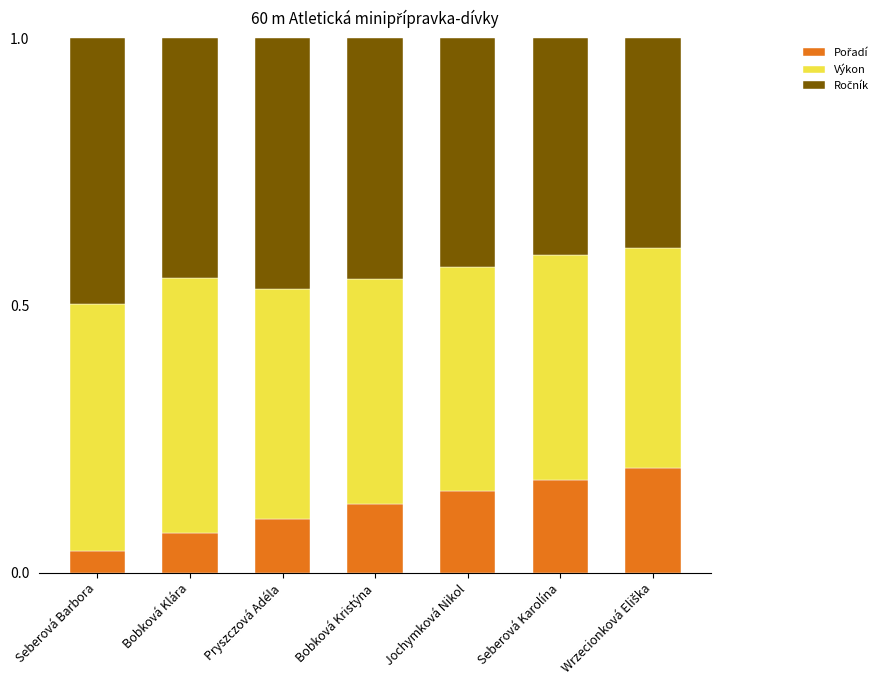

What is the total value across all series at Jochymková Nikol?

1.0